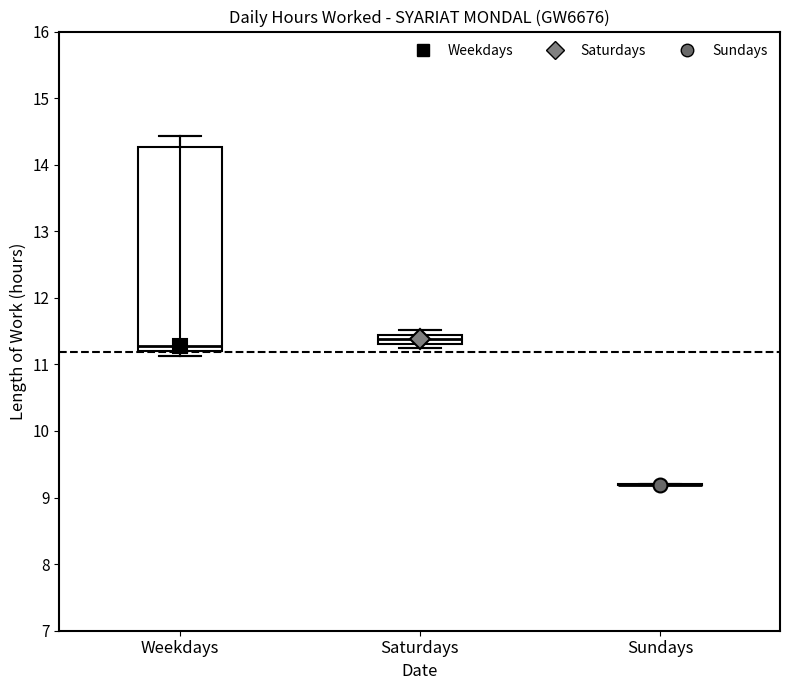

Which box is the tallest, from its lower edge to its upper edge?

Weekdays